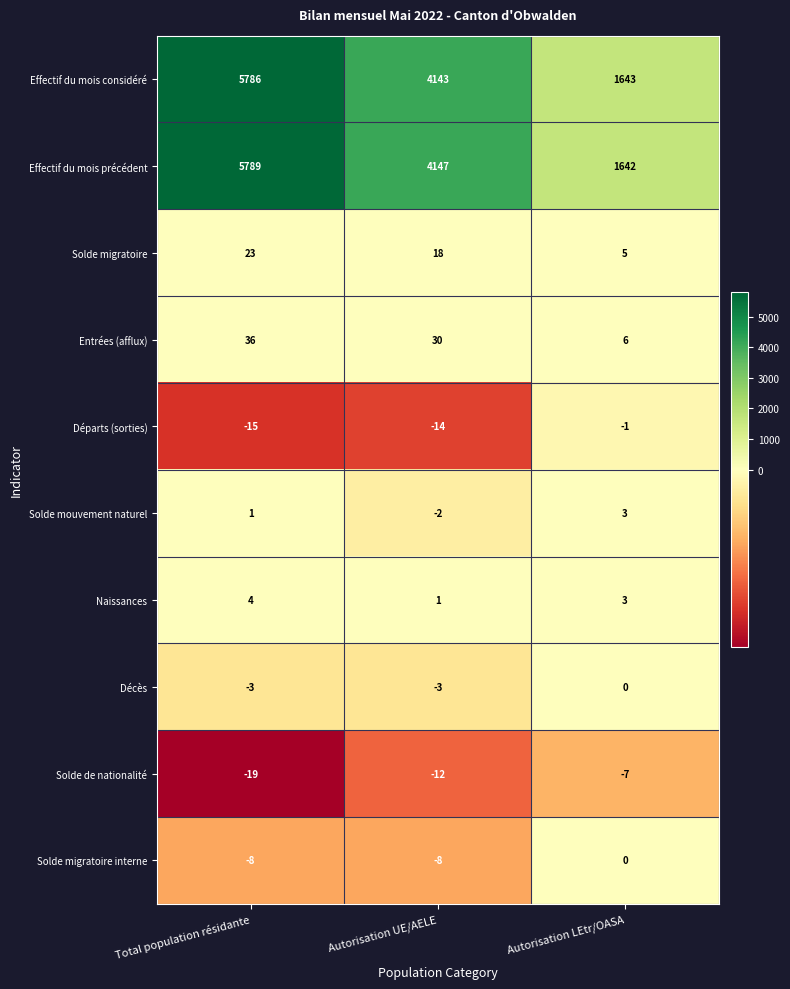

Where is Départs (sorties) nearest to the value -8?

Autorisation UE/AELE